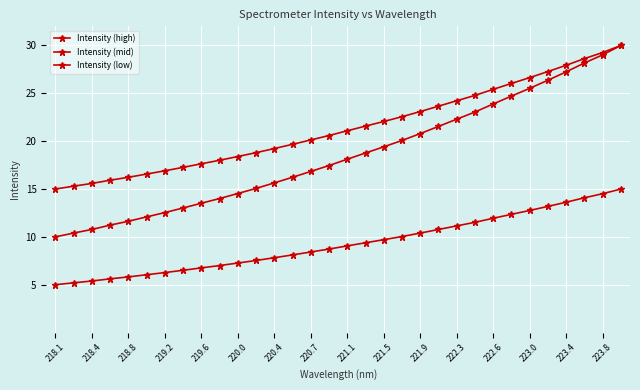

How many lines are shown in the chart?

3